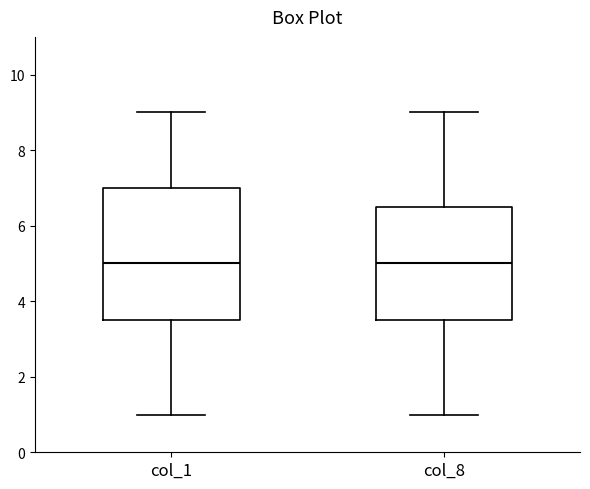

Reading left to right, read every box against the y-axis: the position of its median line, the range the box covers, and the ends of its whiskers. The values are not printed on the chart, so give them approximately, as read against the axis.

col_1: median 5.0, box 3.6 to 7.0, whiskers 1.0 to 9.0
col_8: median 5.0, box 3.6 to 6.6, whiskers 1.0 to 9.0